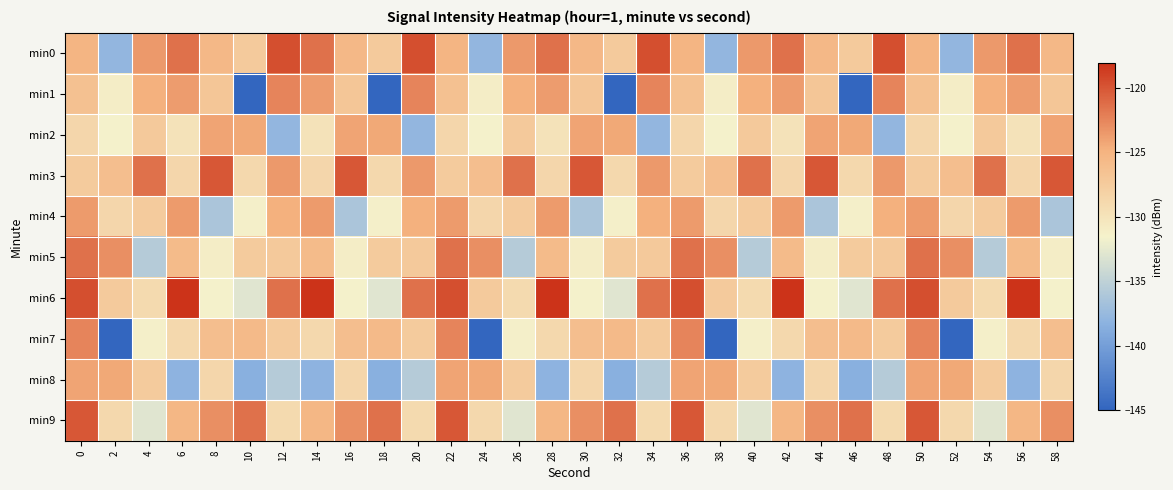

Which series changed the most between 16 and 38?

min7